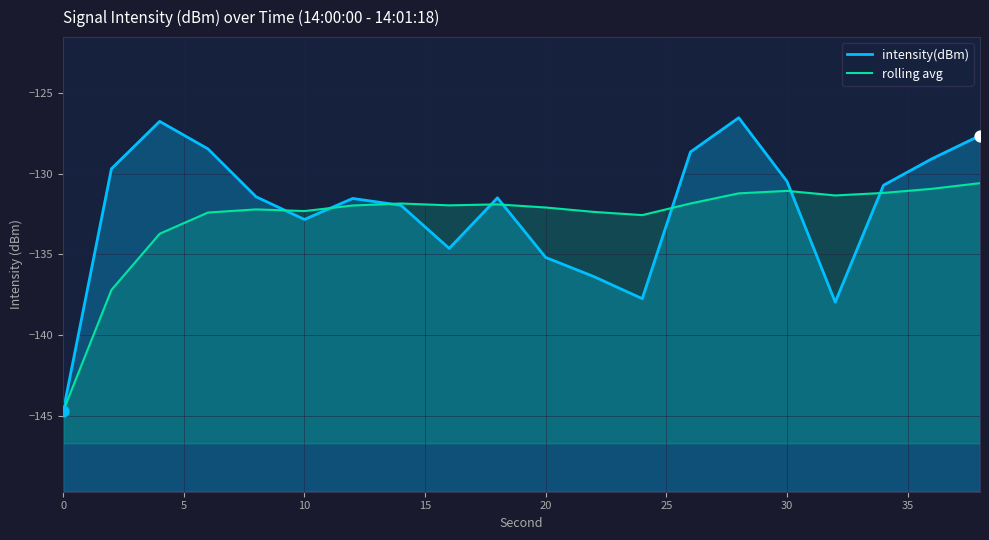

Which series has the largest Y range (max minus min)?

intensity(dBm)